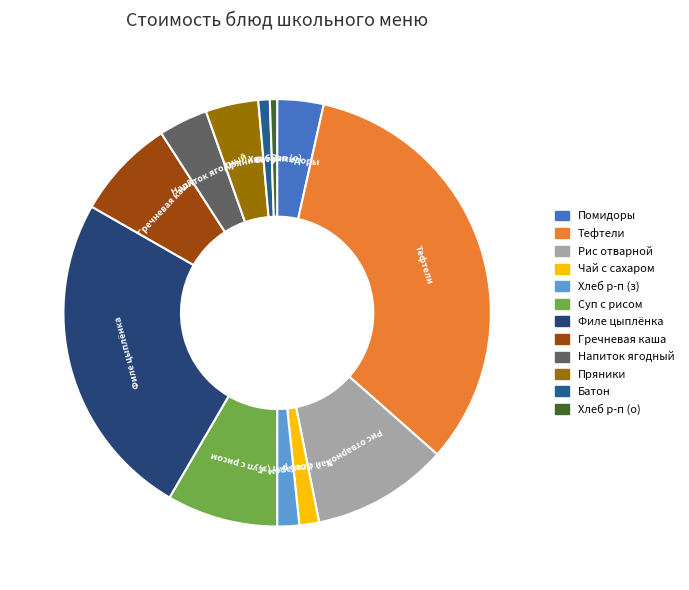

What is the ratio of the value at Рис отварной to the value at Тефтели?

0.3